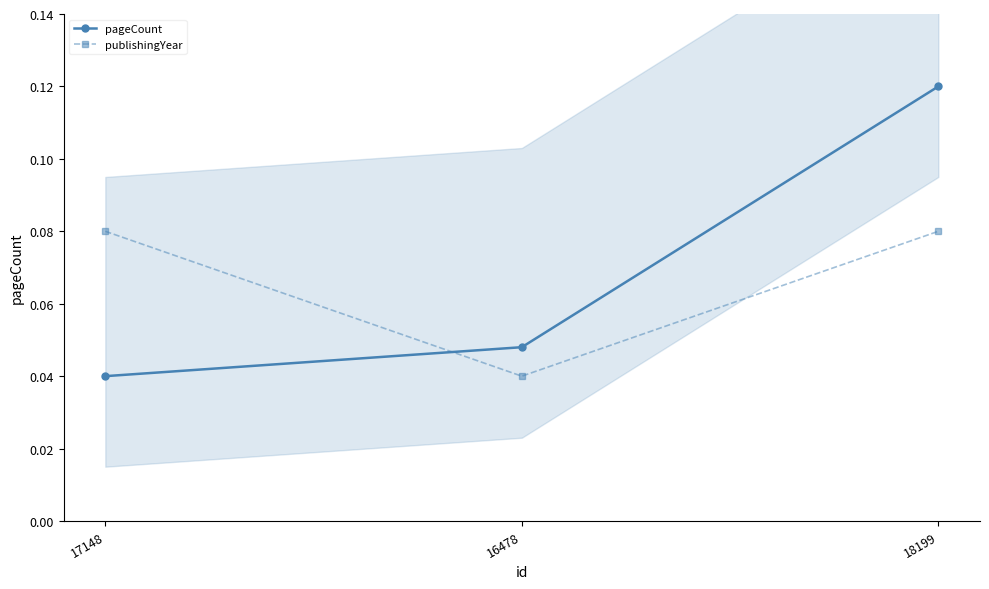

Is it true that pageCount equals 0.2 at 18199?

False